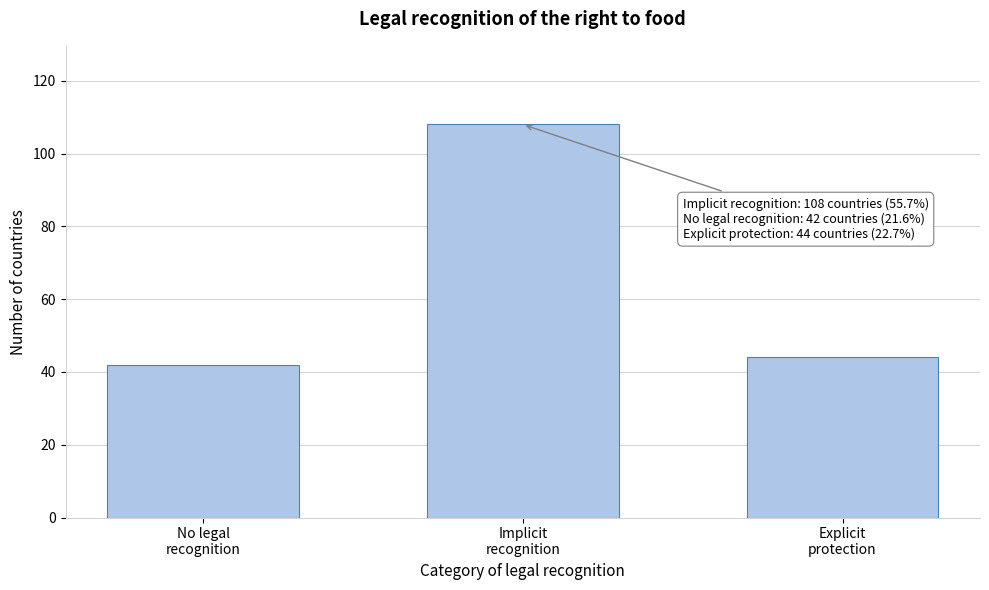

Reading right to left, list all the values displayed in this chart.

44	108	42